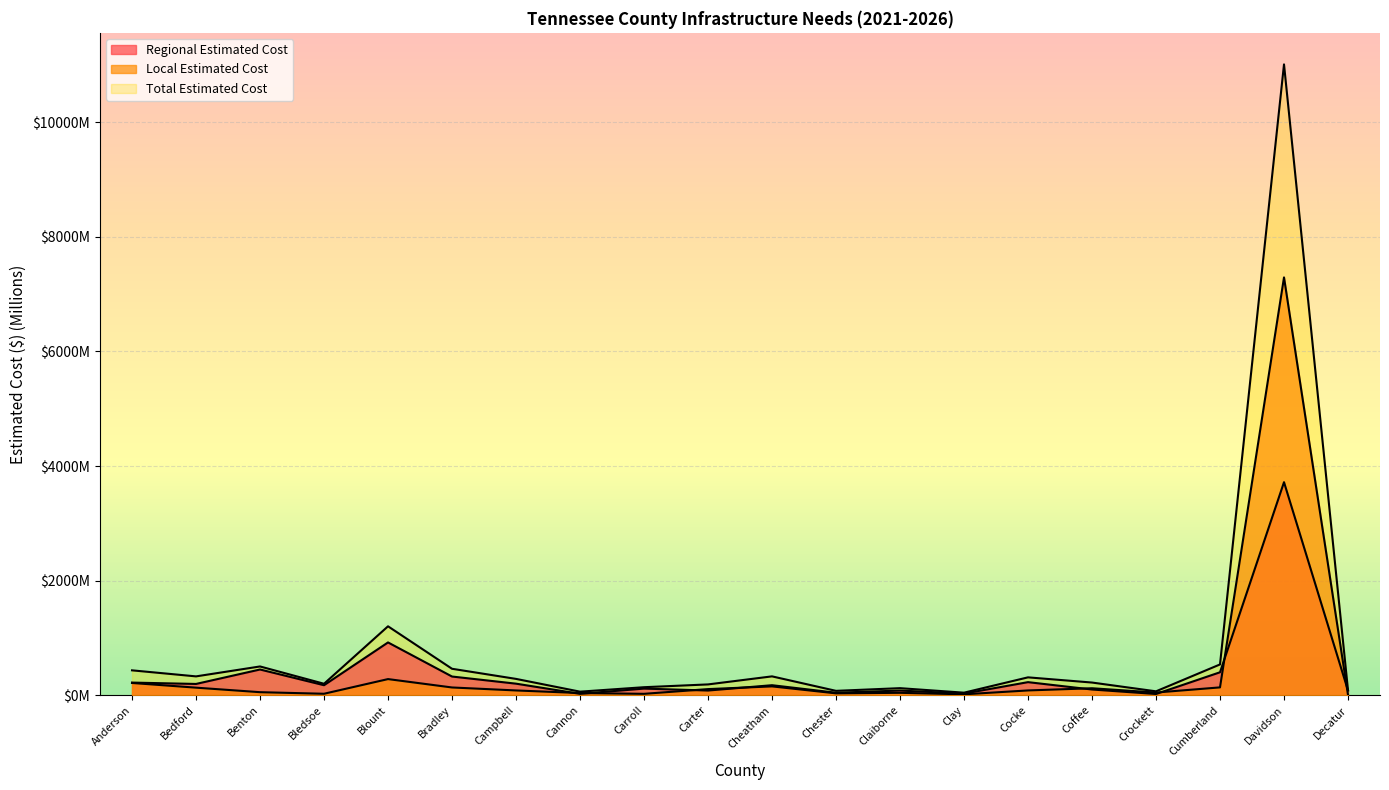

What is the difference between the Total Estimated Cost values at Carter and Cheatham?

140.5